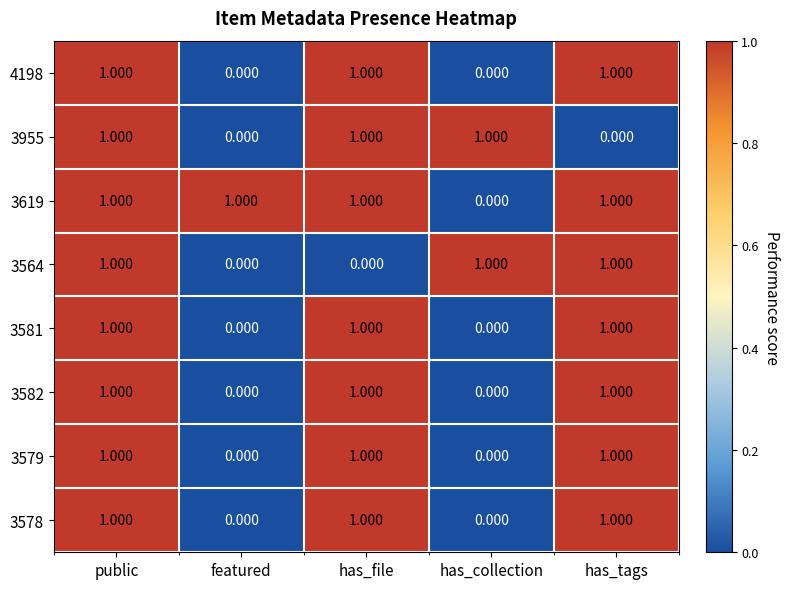

At which category is the sum across all series the highest?

public